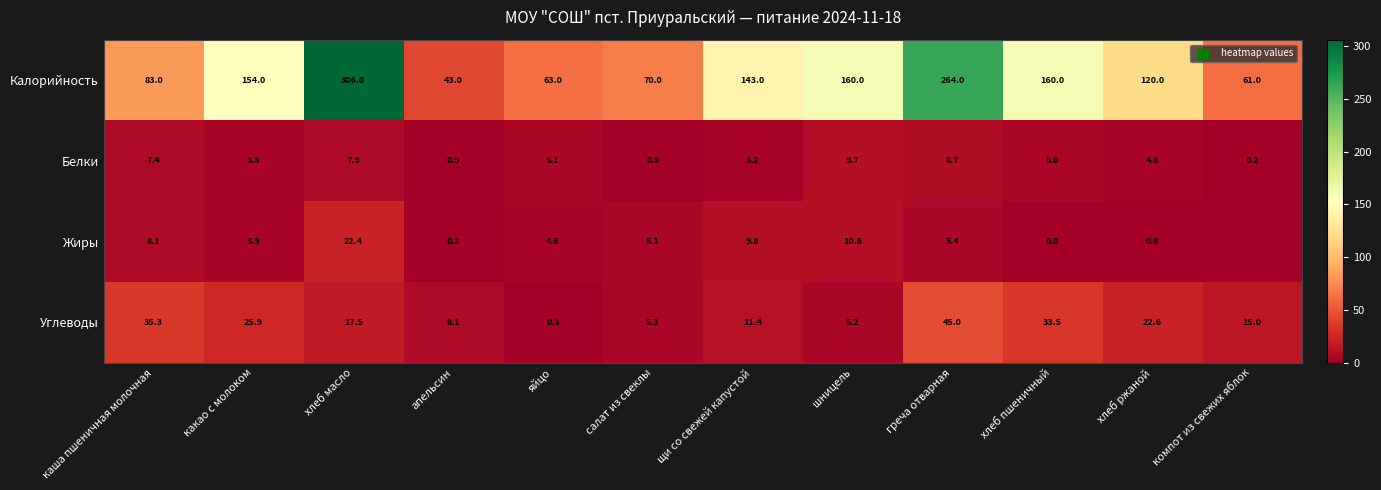

Between какао с молоком and хлеб масло, which series saw the biggest shift?

Калорийность